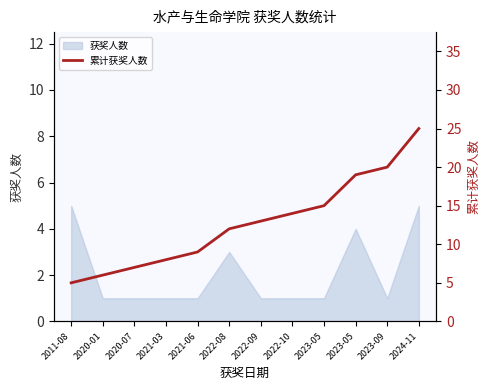

The value at 2022-08 is 8. True or false?

False